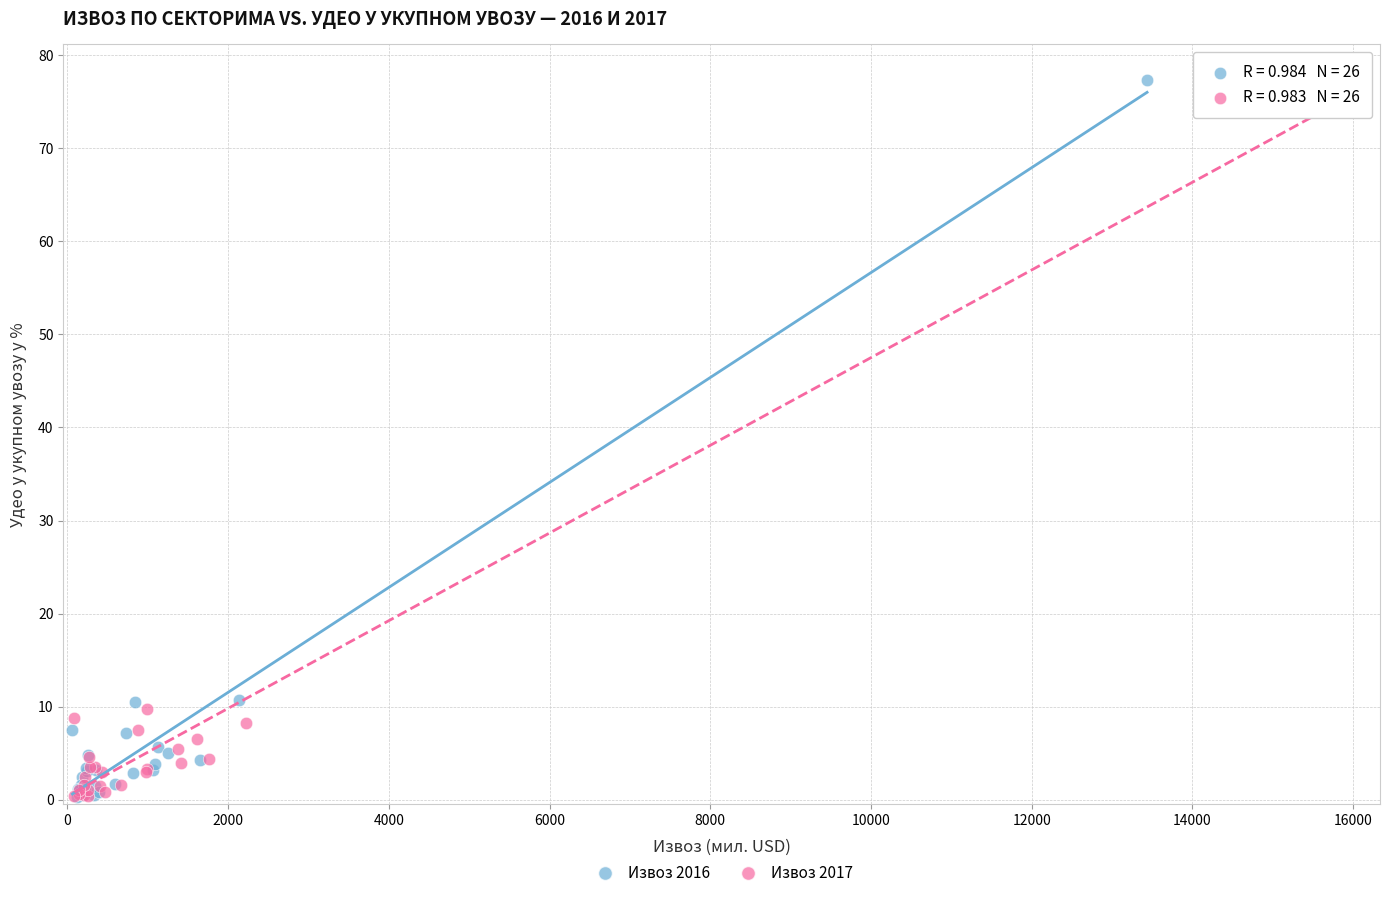

Which series has the widest spread of Y values?

Извоз 2016